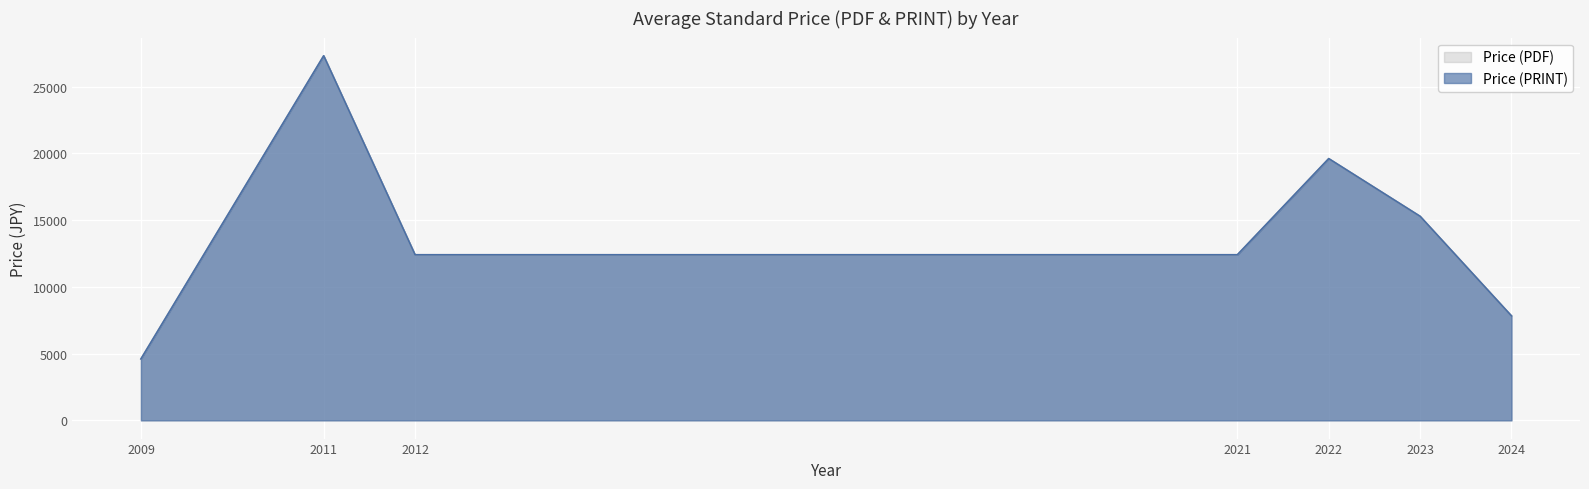

What is the difference between the second highest and second lowest values in the Price (PDF) series?

22700